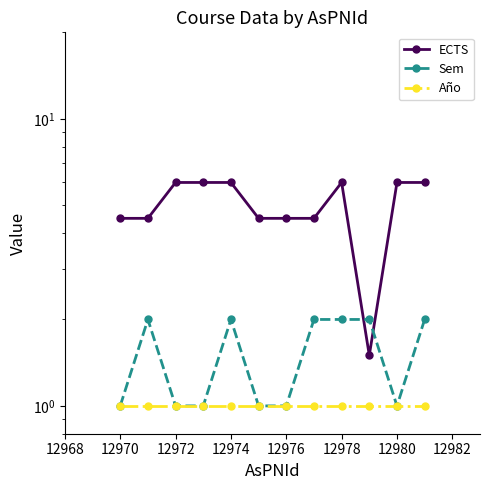

In ECTS, how many points are higher than both neighbors (excluding endpoints)?

1